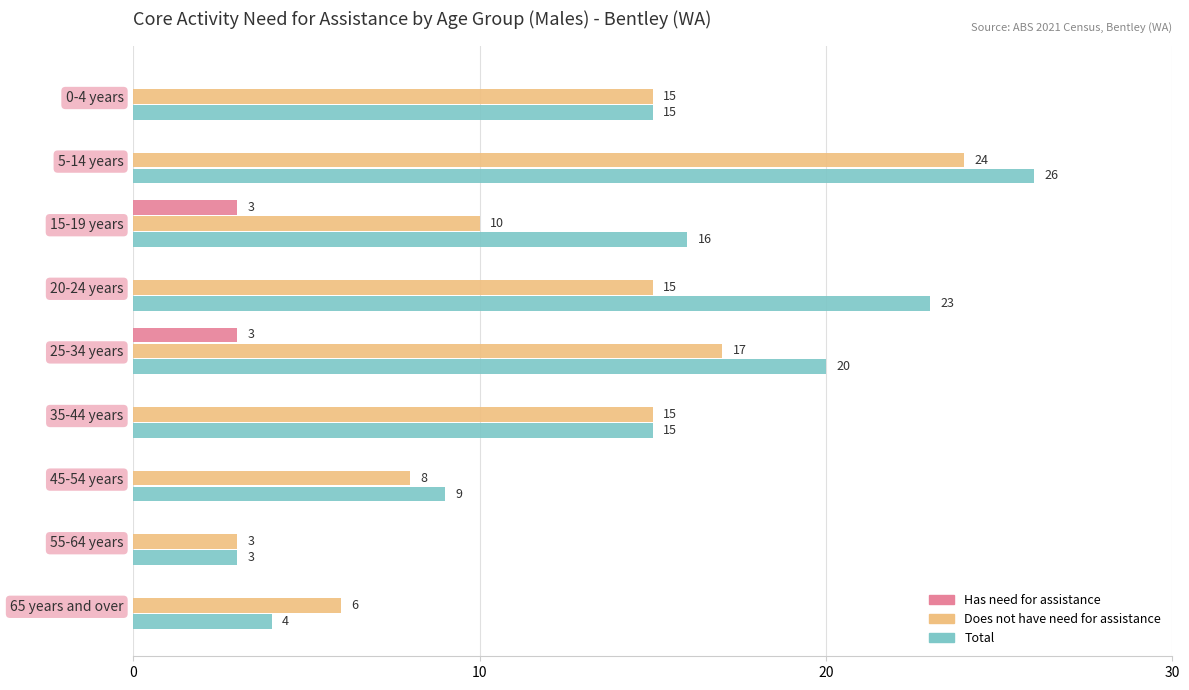

The Does not have need for assistance series shows 8 at 45-54 years. True or false?

True